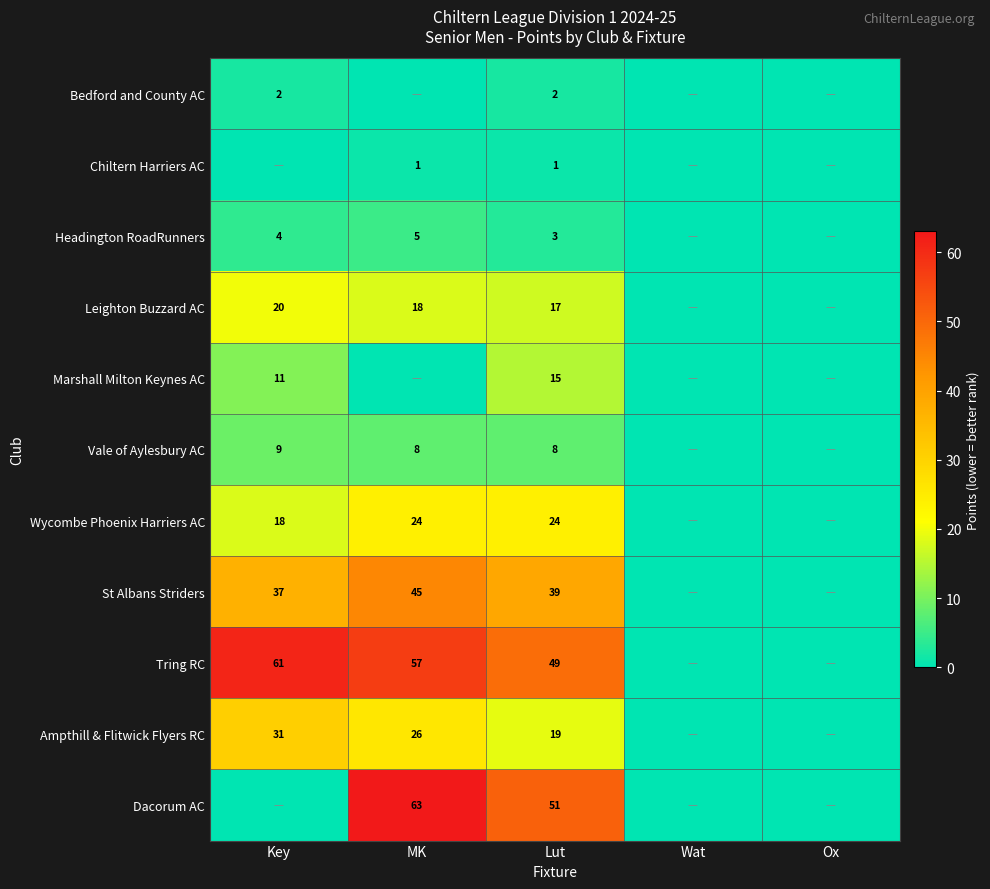

The value of St Albans Striders at MK is 20. True or false?

False